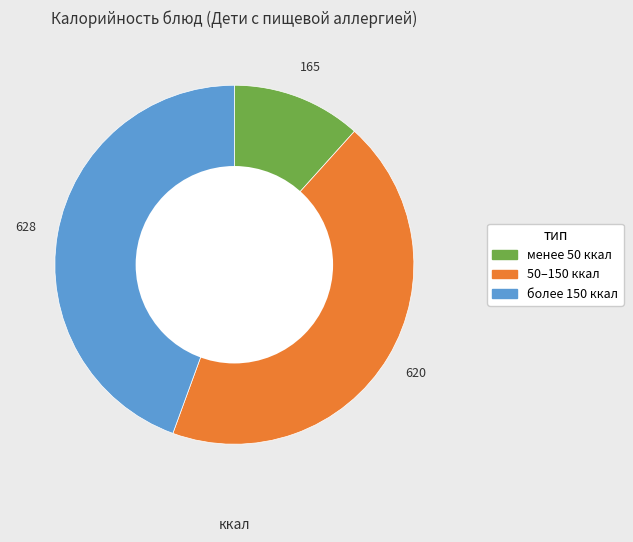

Does any single category account for the majority?

No